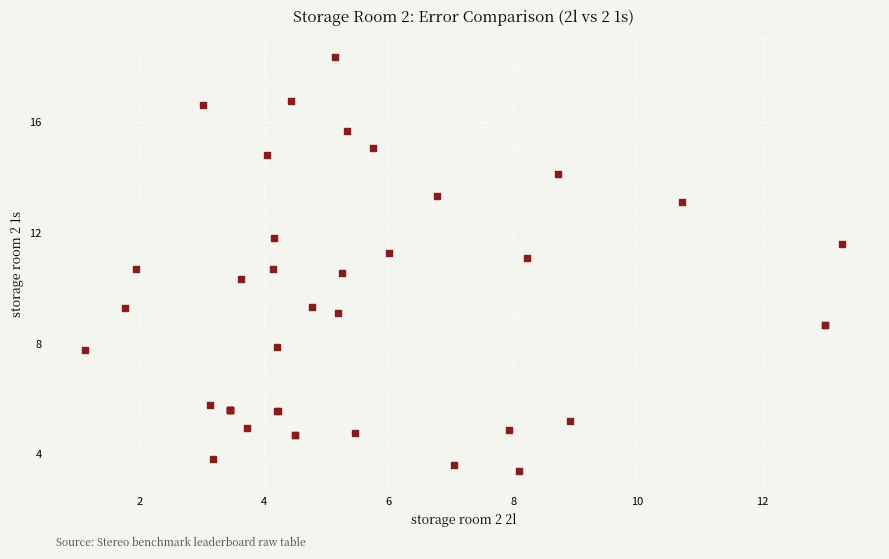

What Y value in the scatter plot is closest to 10?

10.3